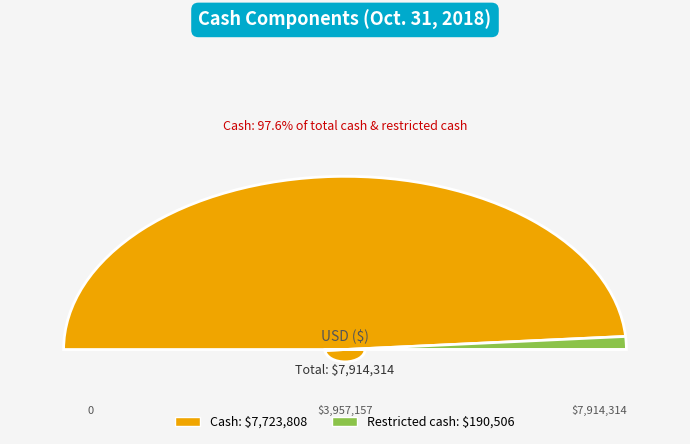

Count the number of slices in the pie.

2